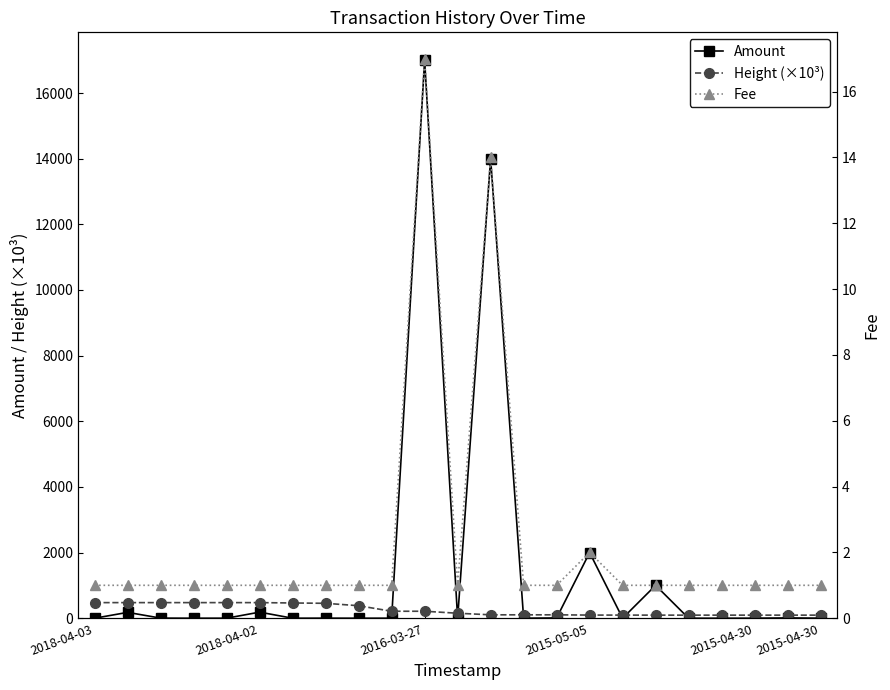

What is the sum of the Fee values at 2018-04-03 and 2015-04-30?

2.0